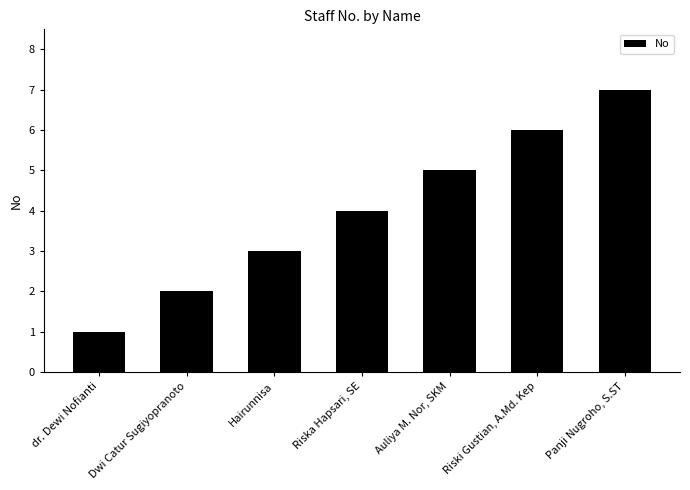

How many values are between 2 and 6?

5